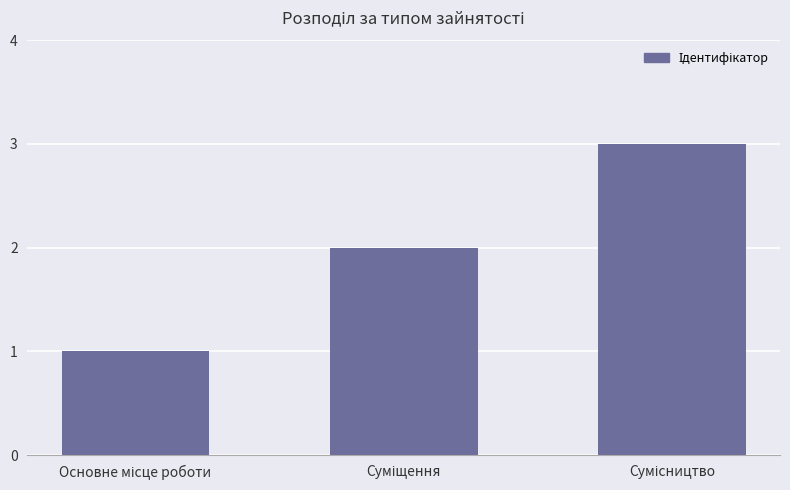

How many values are between 1 and 3?

3